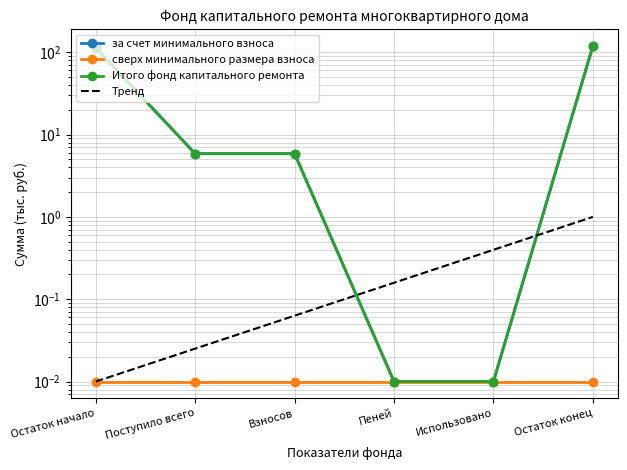

How many distinct data groups are displayed?

4